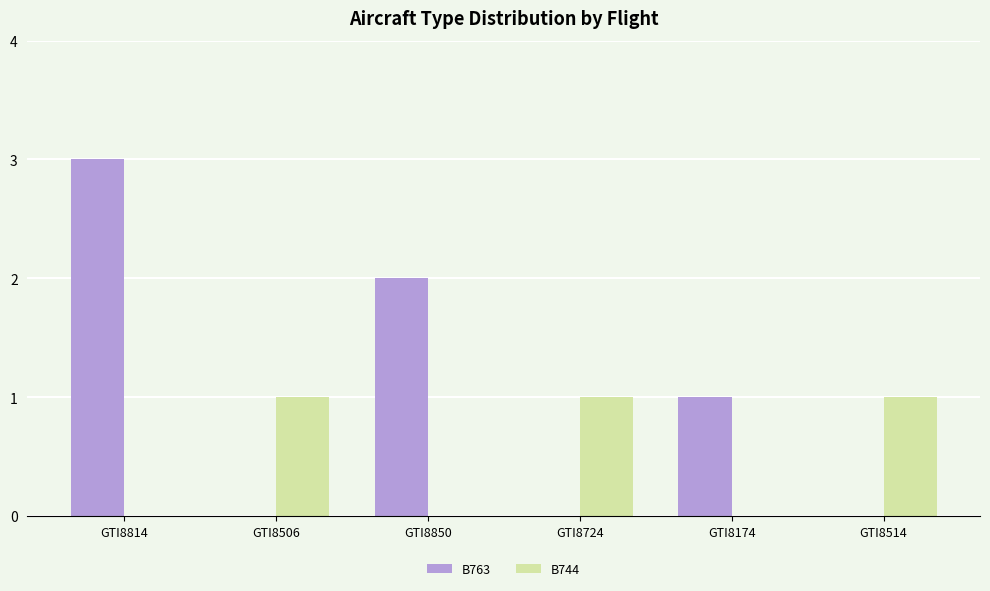

Reading left to right, extract all data points from this chart.

B763: 3	0	2	0	1	0
B744: 0	1	0	1	0	1